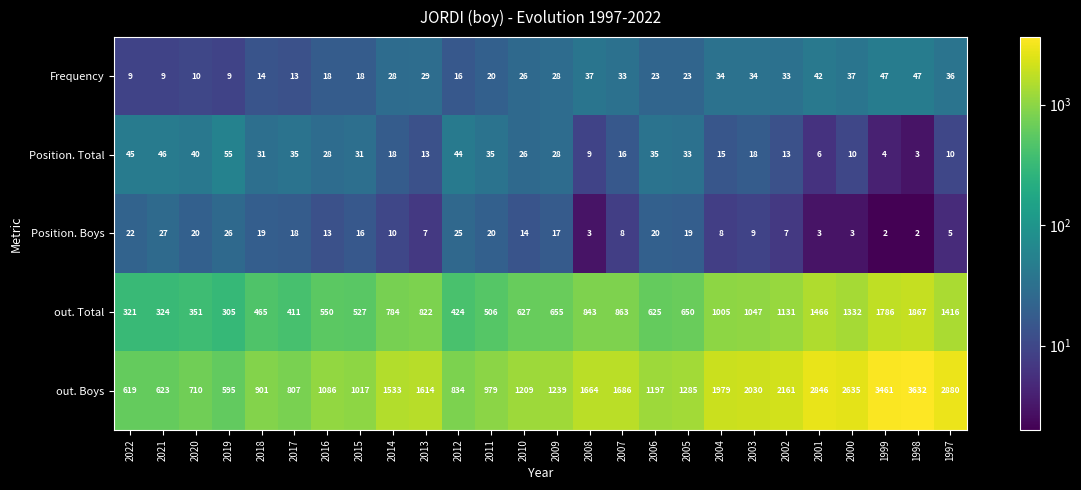

What is the sum of the out. Boys values at 2004 and 2018?

2880